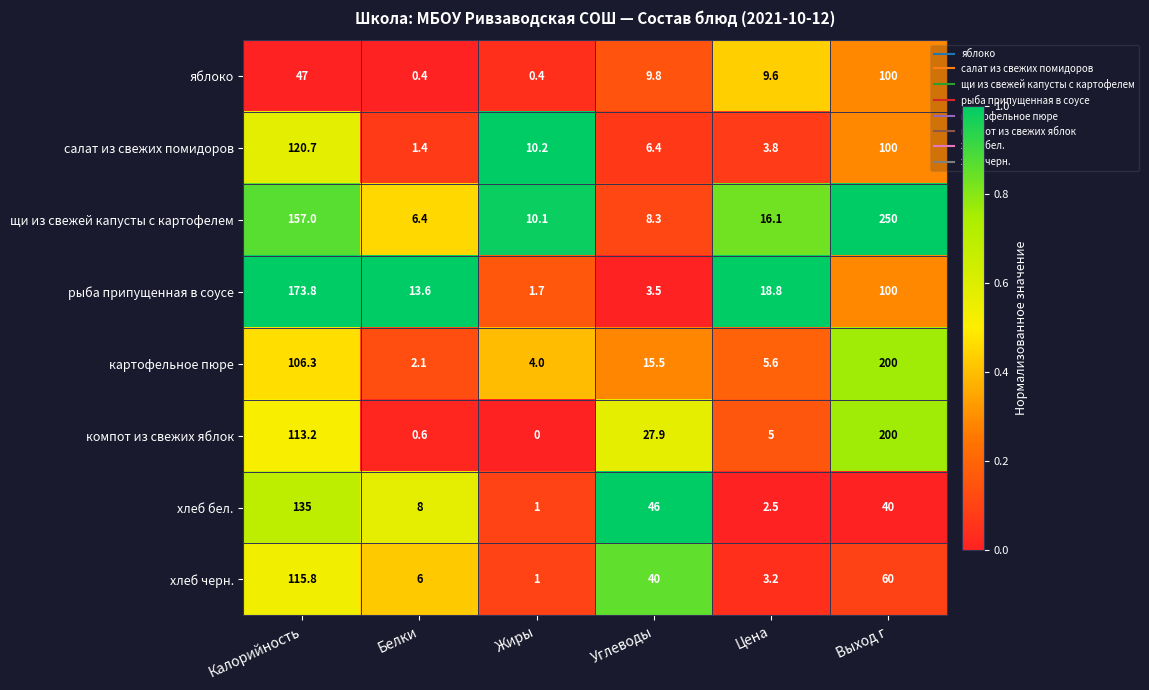

Which series has the largest total across all categories?

щи из свежей капусты с картофелем